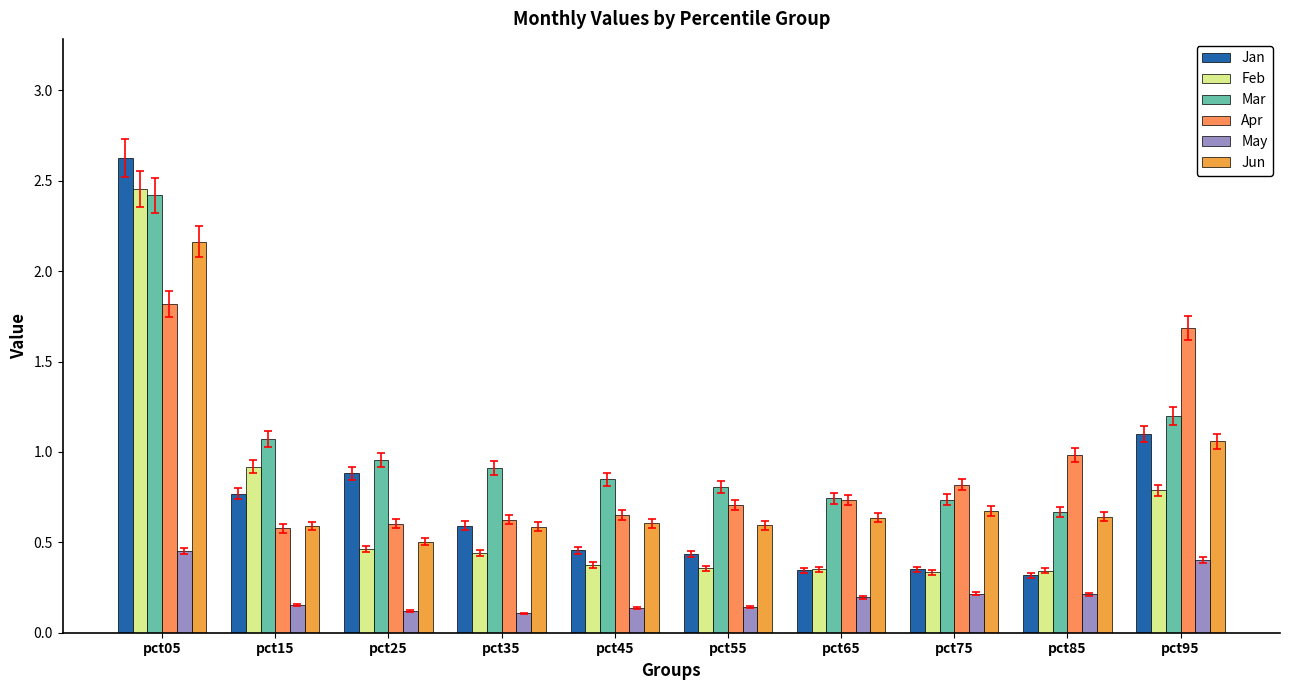

Reading left to right, list all the values displayed in this chart.

Jan: 2.6	0.8	0.9	0.6	0.5	0.4	0.3	0.4	0.3	1.1
Feb: 2.5	0.9	0.5	0.4	0.4	0.4	0.4	0.3	0.3	0.8
Mar: 2.4	1.1	1.0	0.9	0.8	0.8	0.7	0.7	0.7	1.2
Apr: 1.8	0.6	0.6	0.6	0.7	0.7	0.7	0.8	1.0	1.7
May: 0.5	0.2	0.1	0.1	0.1	0.1	0.2	0.2	0.2	0.4
Jun: 2.2	0.6	0.5	0.6	0.6	0.6	0.6	0.7	0.6	1.1